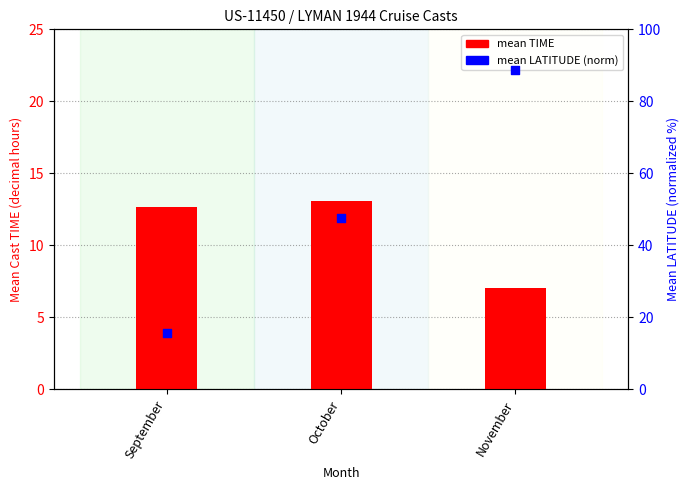

At how many categories does at least one series exceed 39?

2